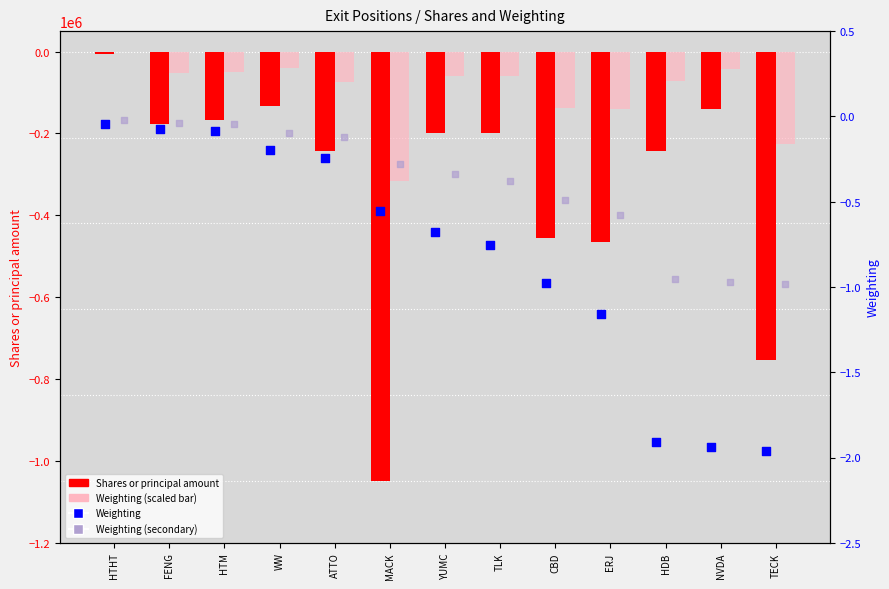

Which series has the largest total across all categories?

Weighting (secondary)